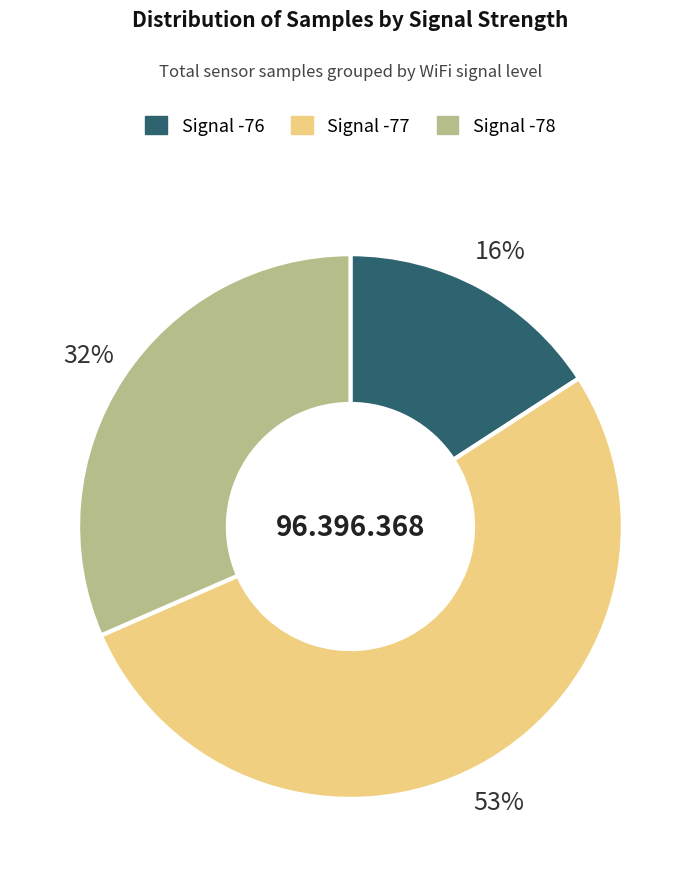

Is it true that Signal -77 is 58% of the pie?

False